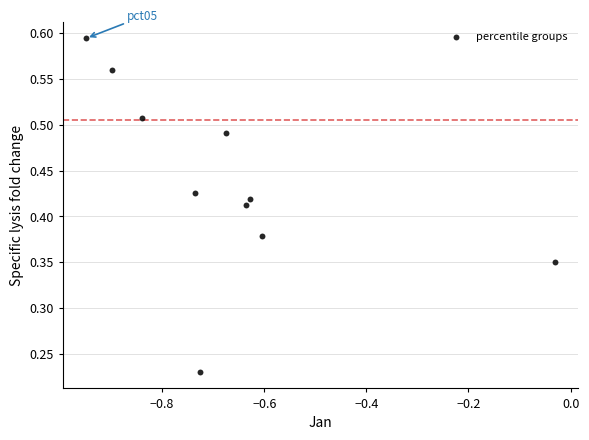

What is the average X value?

-0.7